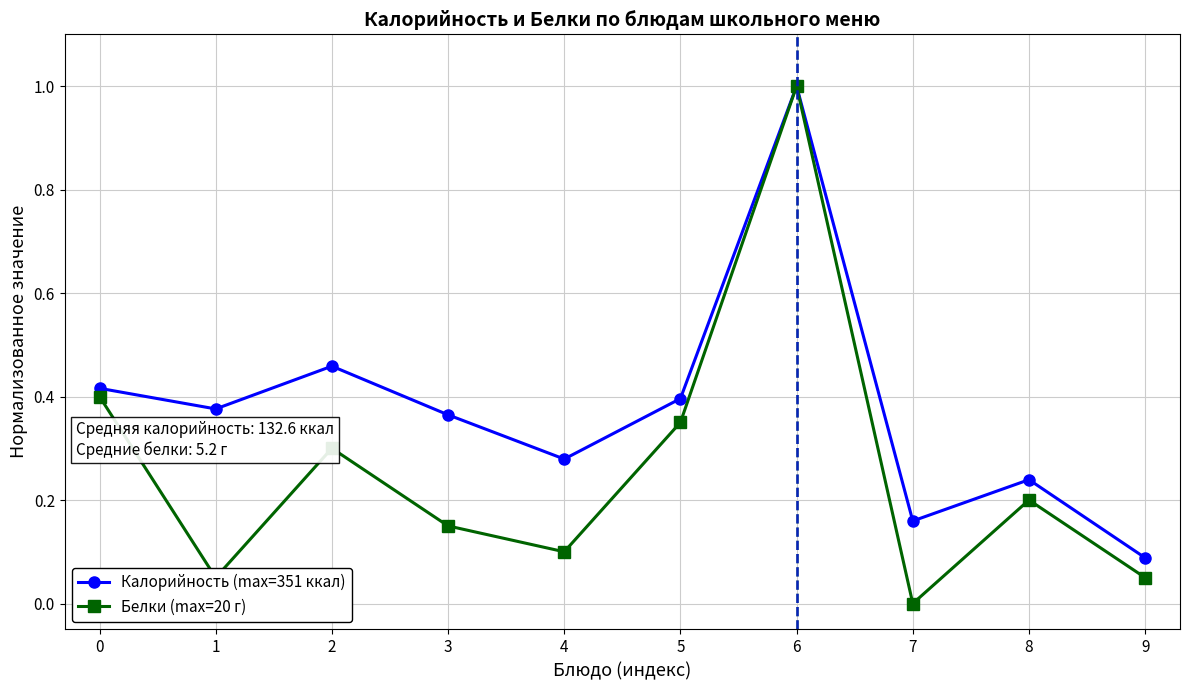

True or false: Белки (max=20 г) has a value of 0.6 at 5.

False